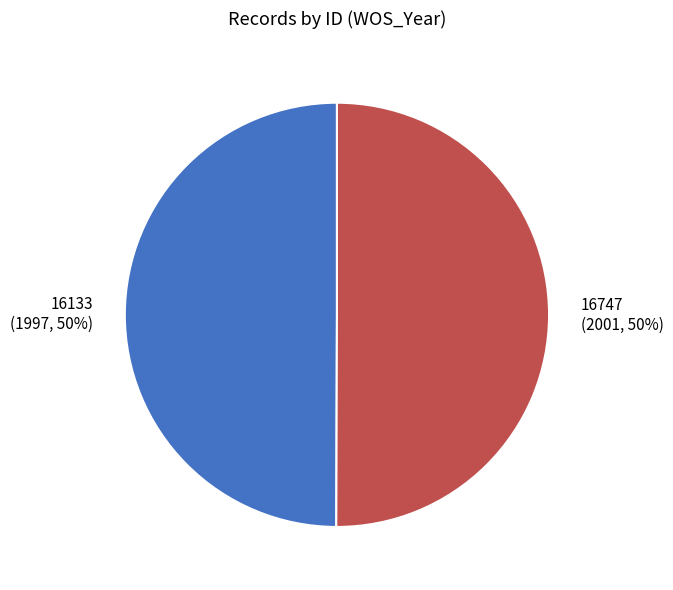

To the nearest percent, what percentage of the pie is 16747?

50%